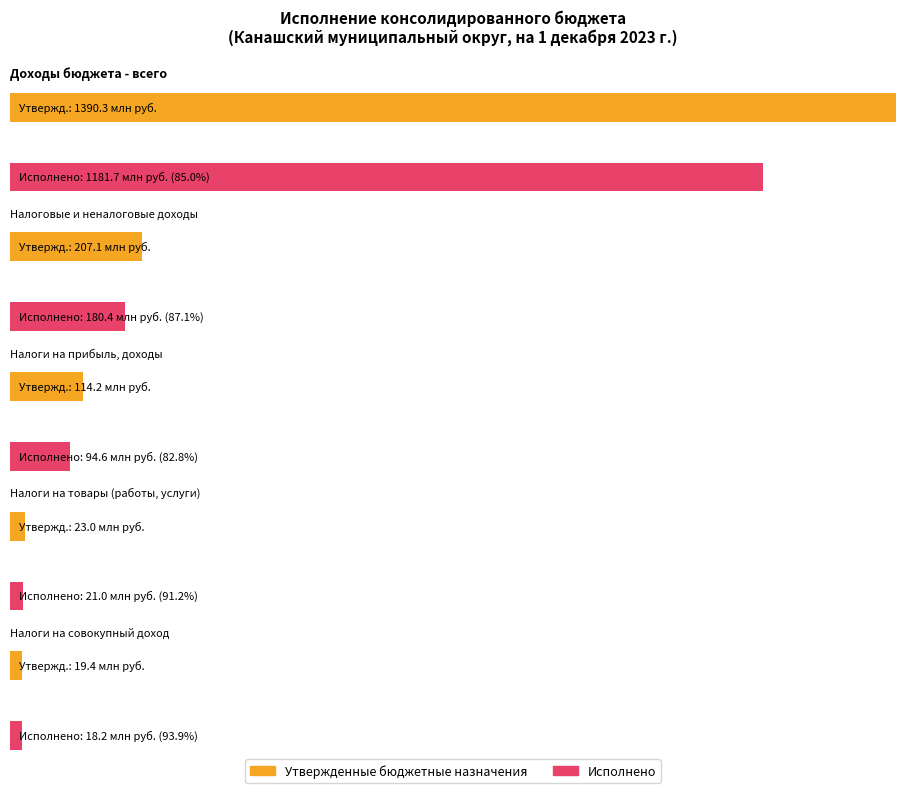

Does the chart contain any negative values?

No